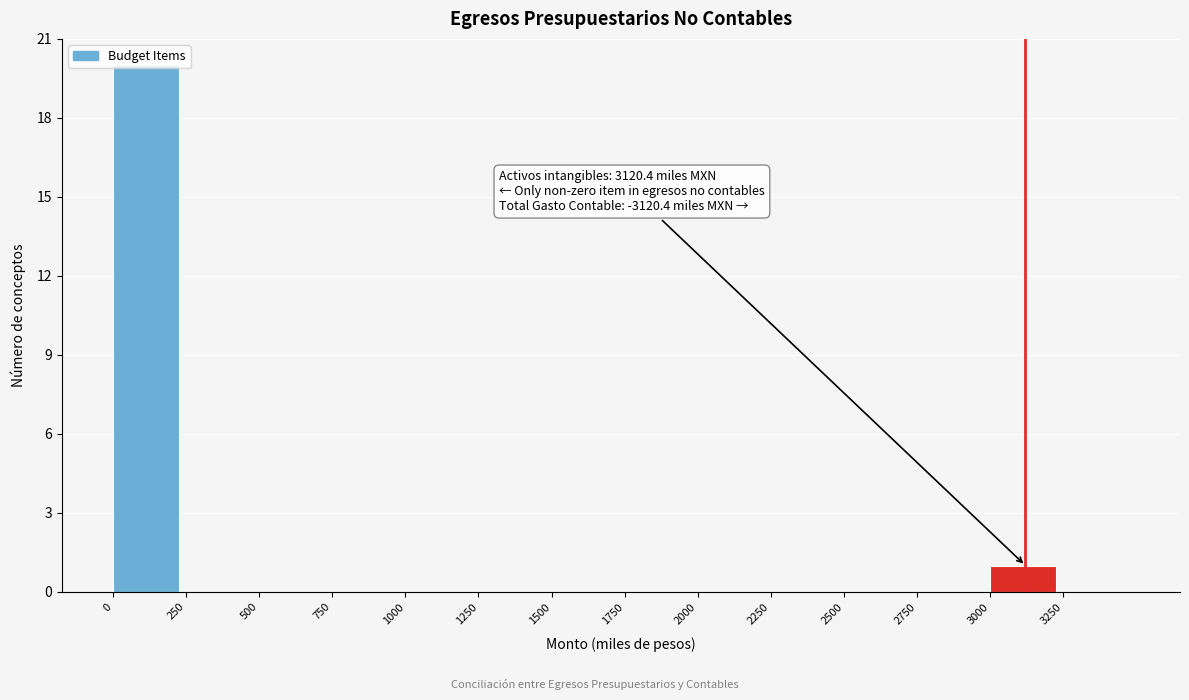

Which range on the x-axis has the tallest bar?

0 to 250